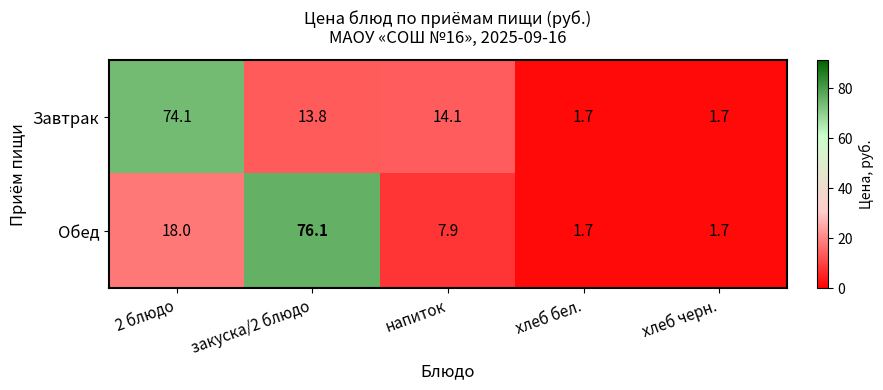

Read the Завтрак value at закуска/2 блюдо.

13.8